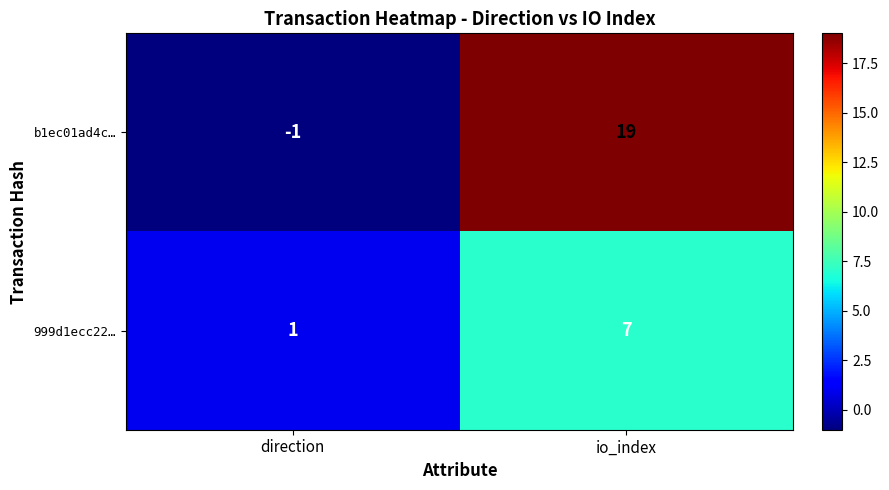

At which label does 999d1ecc22… reach its peak?

io_index